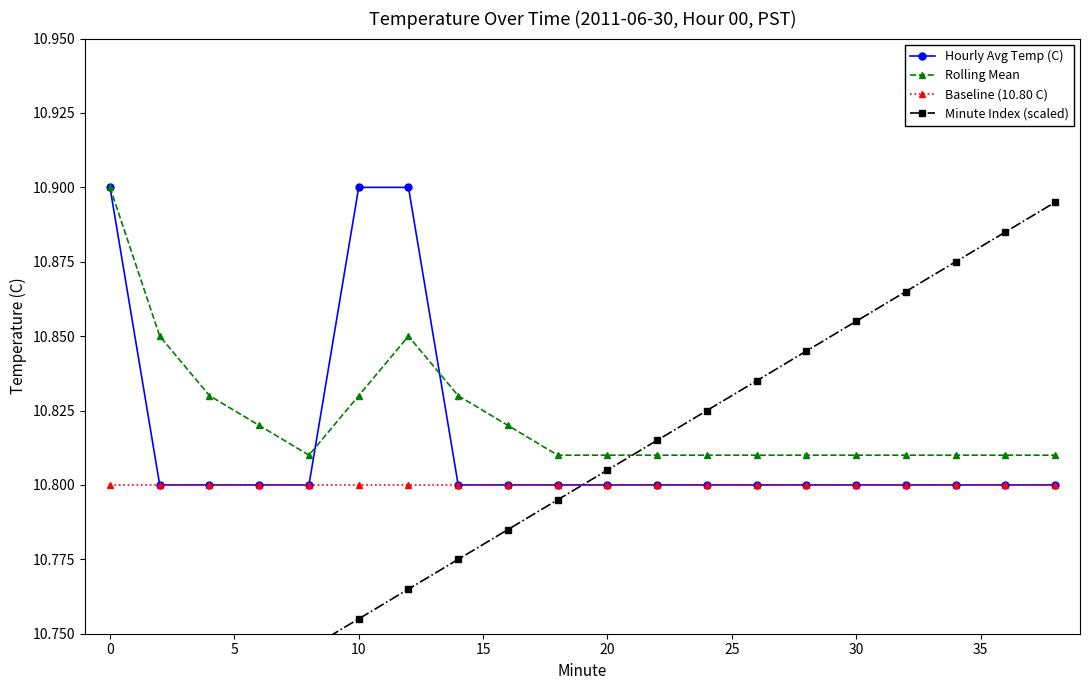

Which series has the largest total across all categories?

Rolling Mean